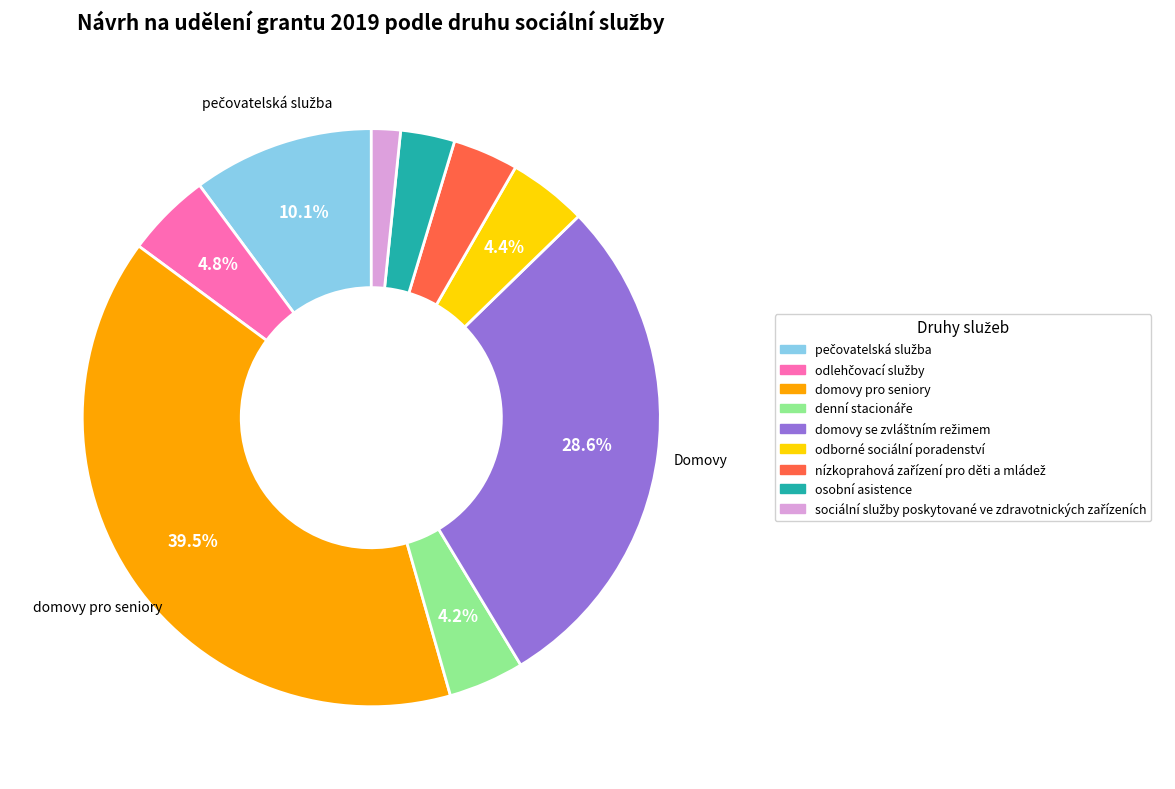

Combined, do domovy pro seniory and osobní asistence account for over 50%?

No